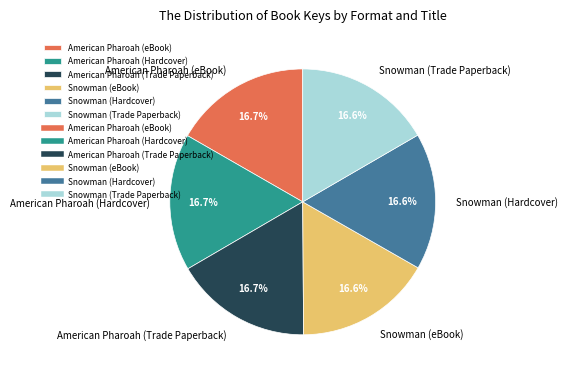

How much of the chart is everything except Snowman (eBook)?

83.4%